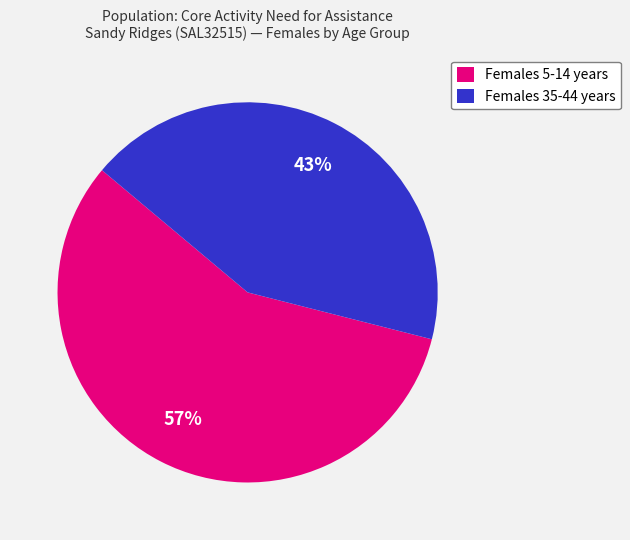

To the nearest percent, what is the average slice percentage?

50%